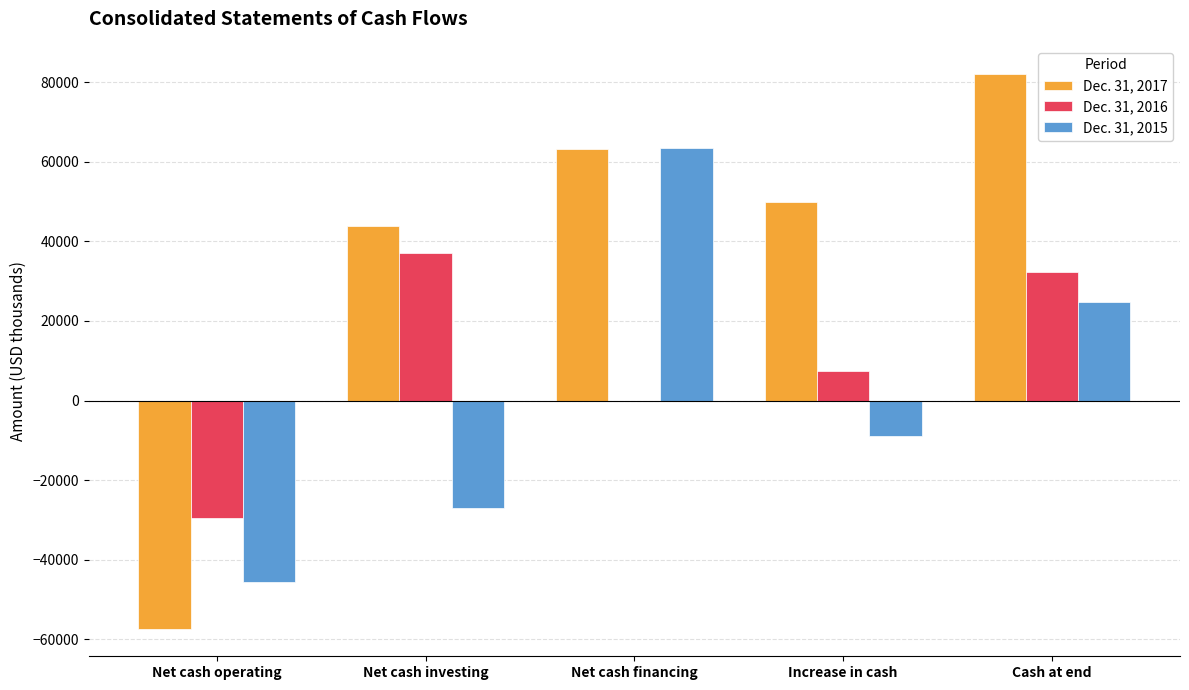

At which label is Dec. 31, 2015 closest to 9013?

Cash at end